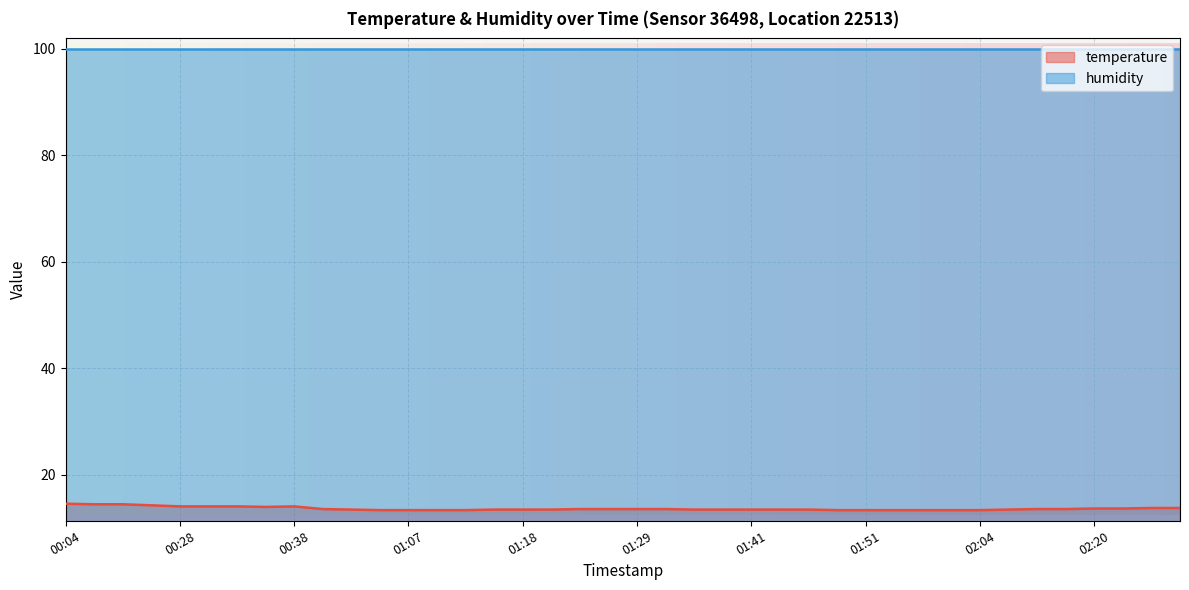

What is the value of the 25th point from the left?

13.5